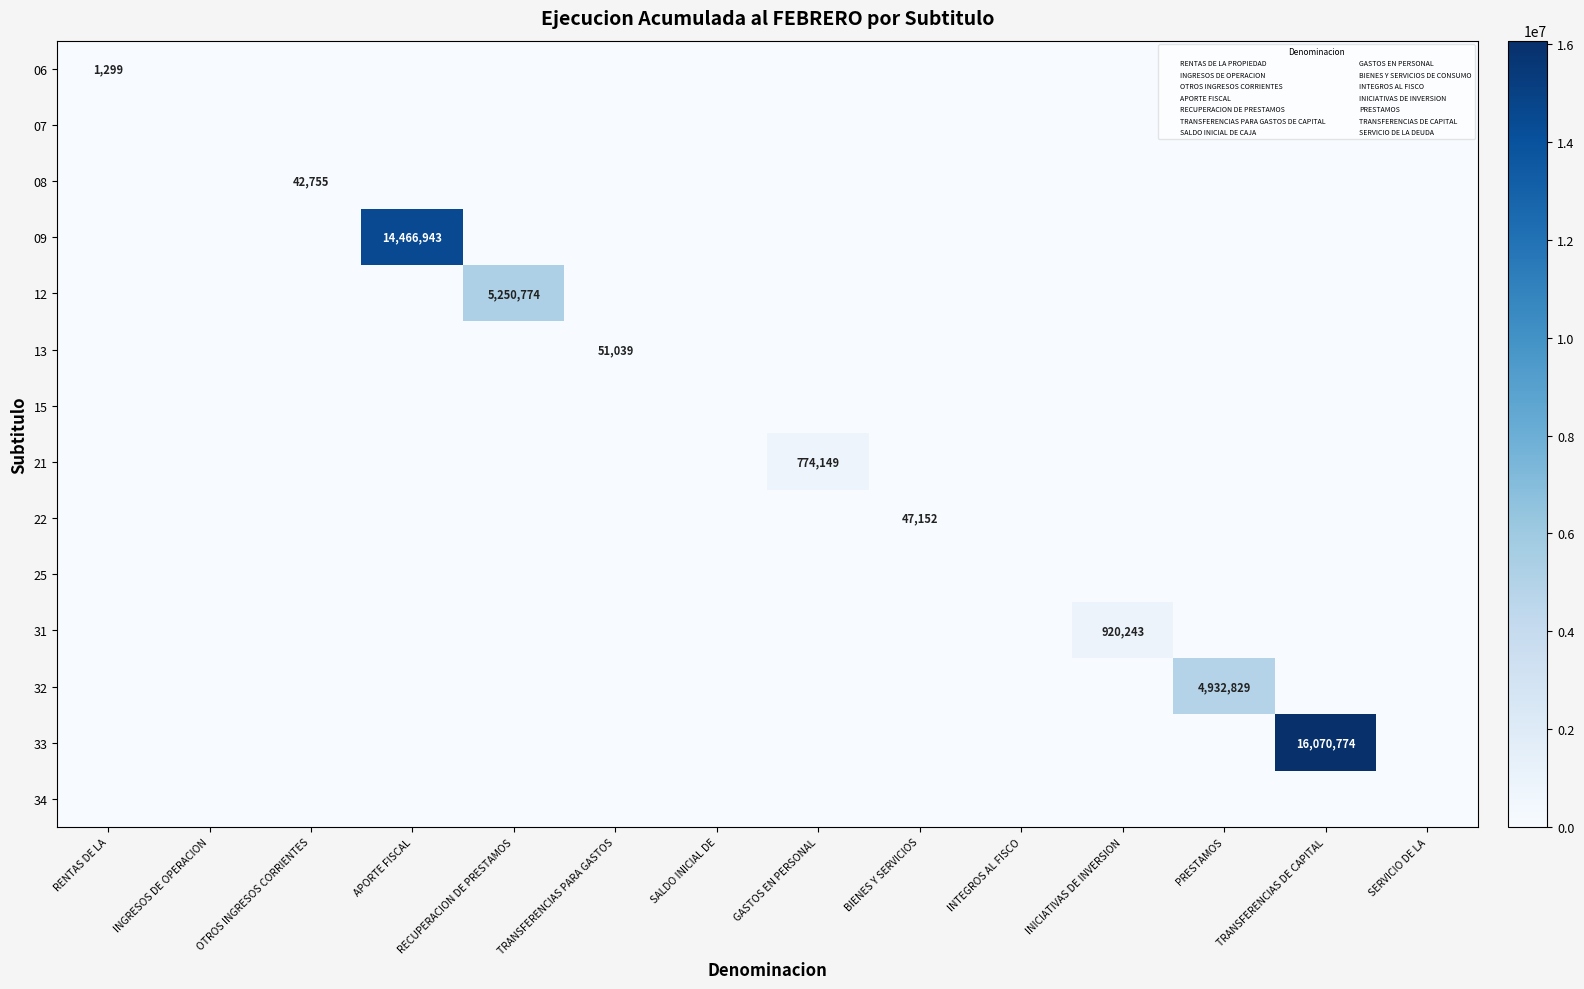

How many categories are shown in the chart?

14